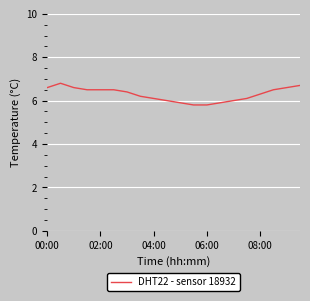

What is the difference between the maximum and minimum values?

1.0